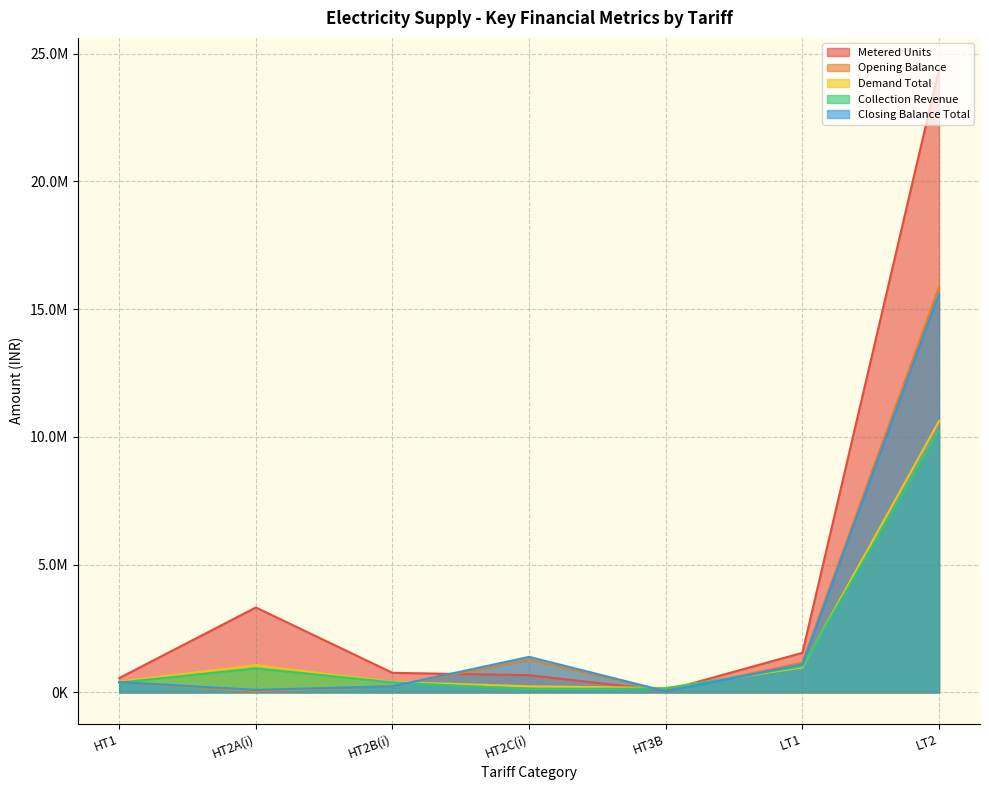

At which category is the sum across all series the highest?

LT2